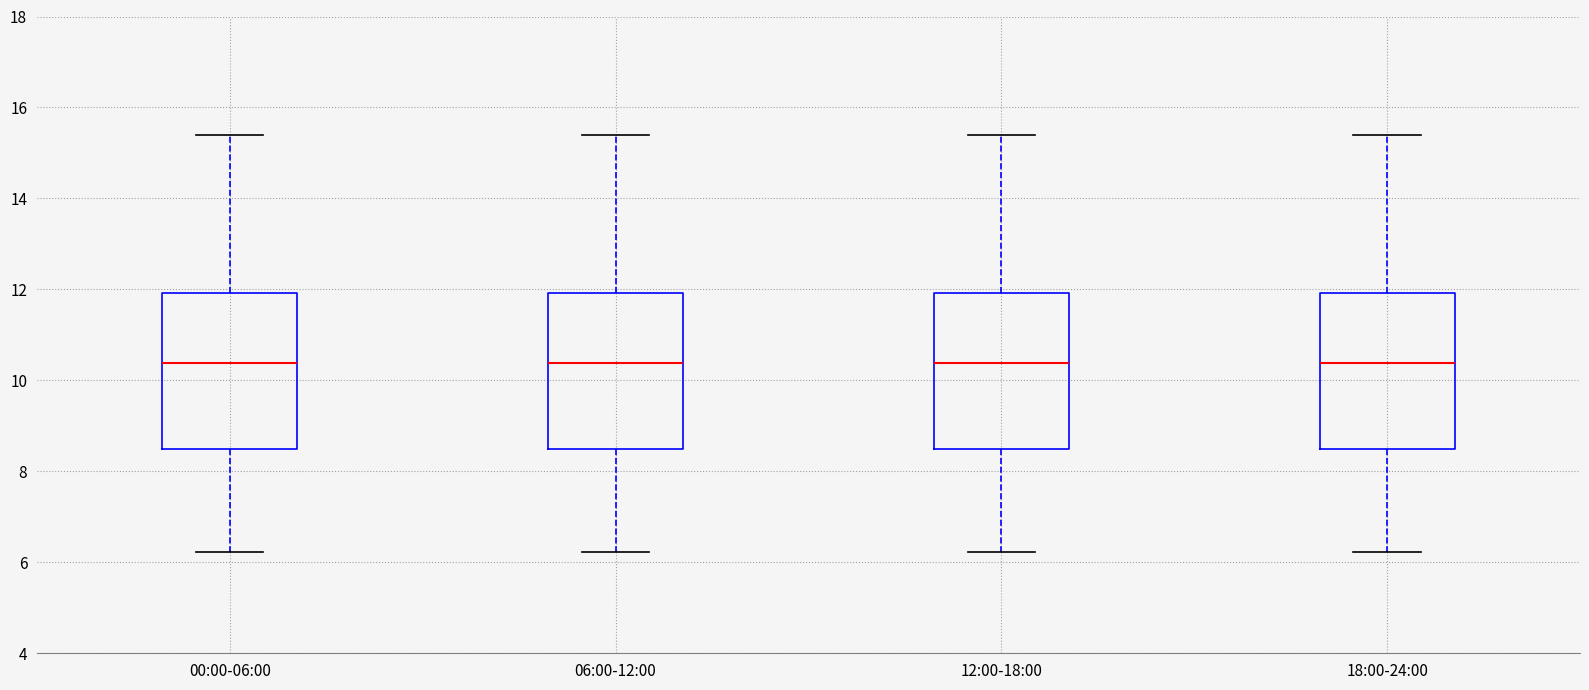

Where does the lower whisker of the box for 06:00-12:00 end on the y-axis? The values are not printed on the chart, so give them approximately, as read against the axis.

6.2